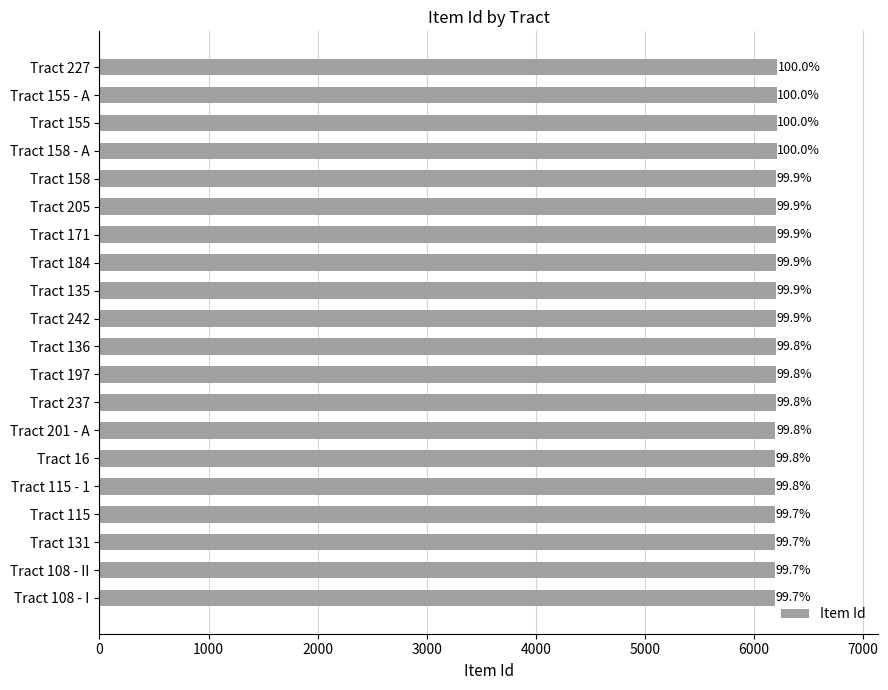

Are the bars horizontal?

Yes